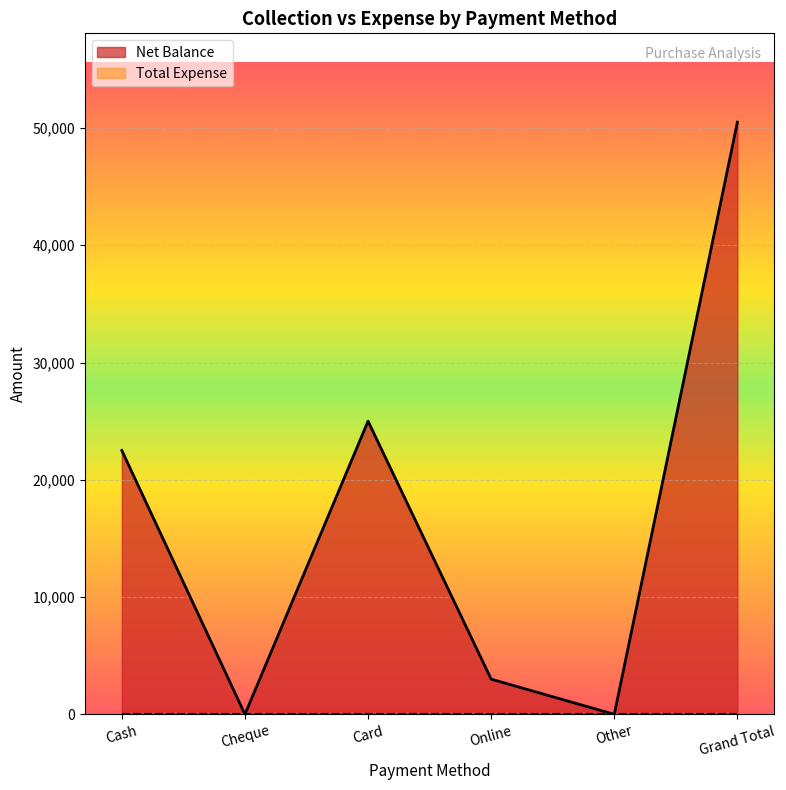

True or false: there are more than 2 points higher than both neighbors.

False